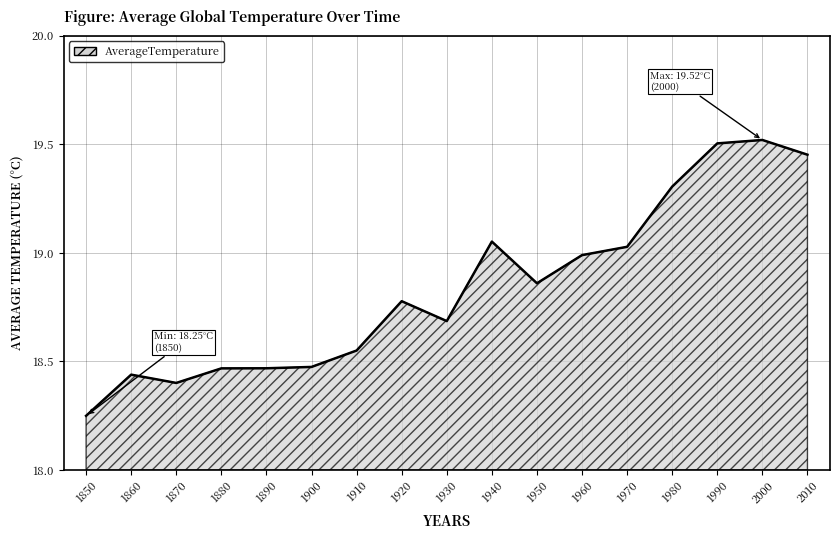

At which label is the value closest to 18?

1850